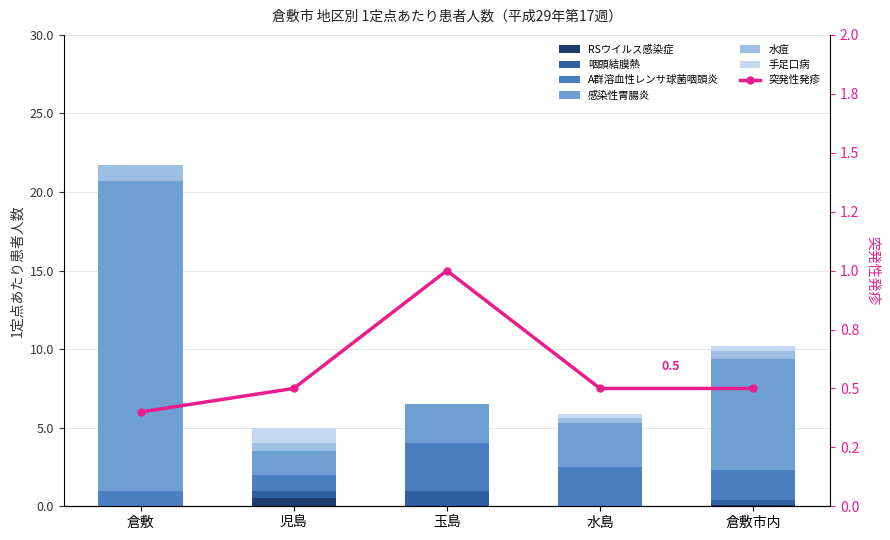

At which label does 咽頭結膜熱 reach its peak?

玉島